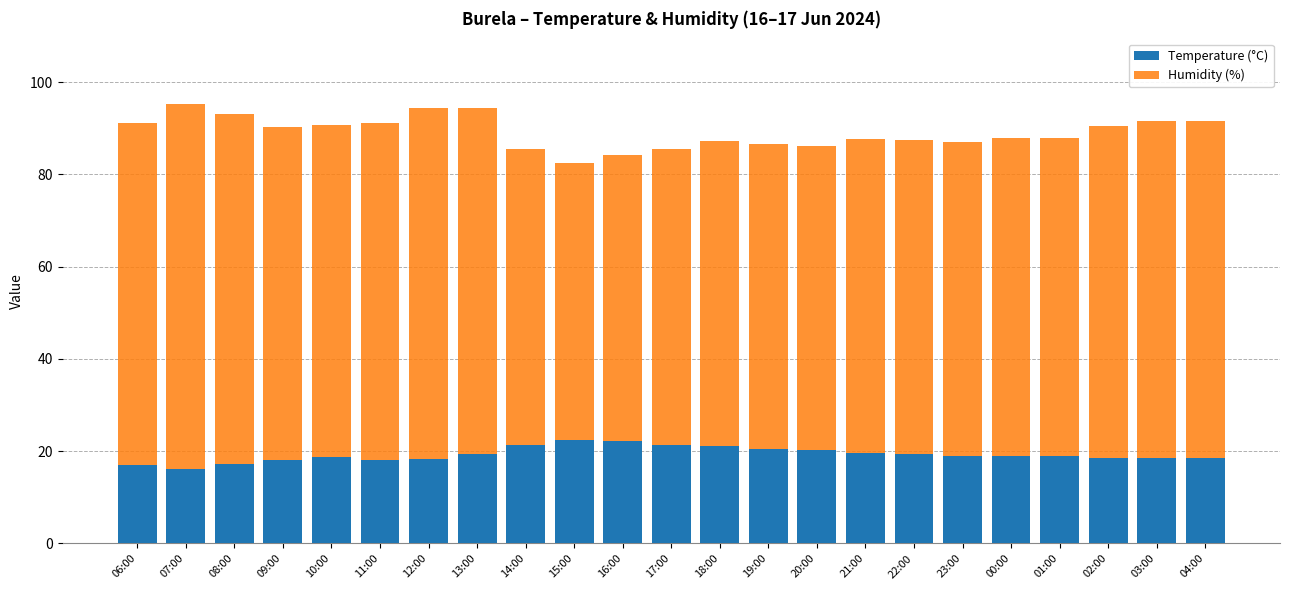

What is the total value across all series at 22:00?

87.4